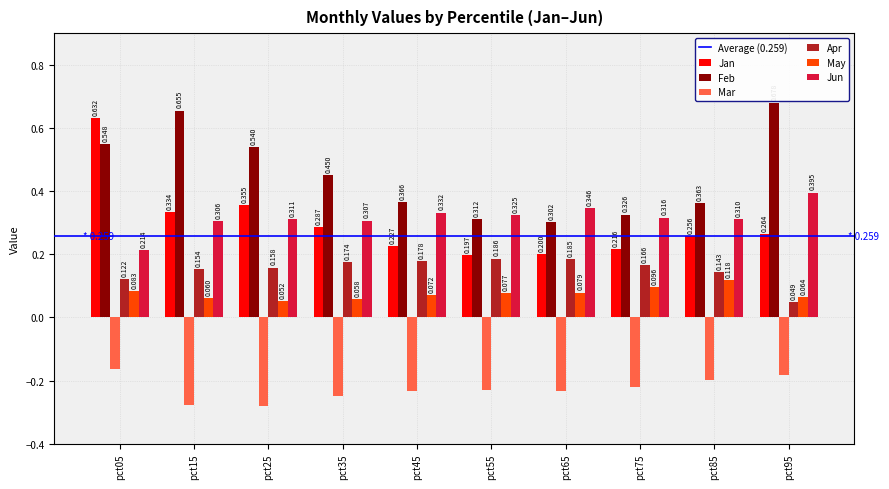

How many bars are there in total?

60